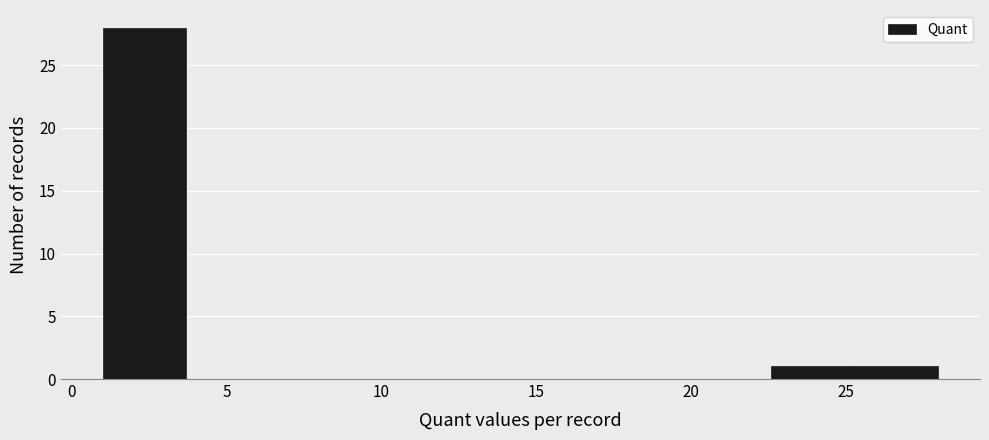

Over which range of the x-axis is the bar tallest?

1.0 to 3.7